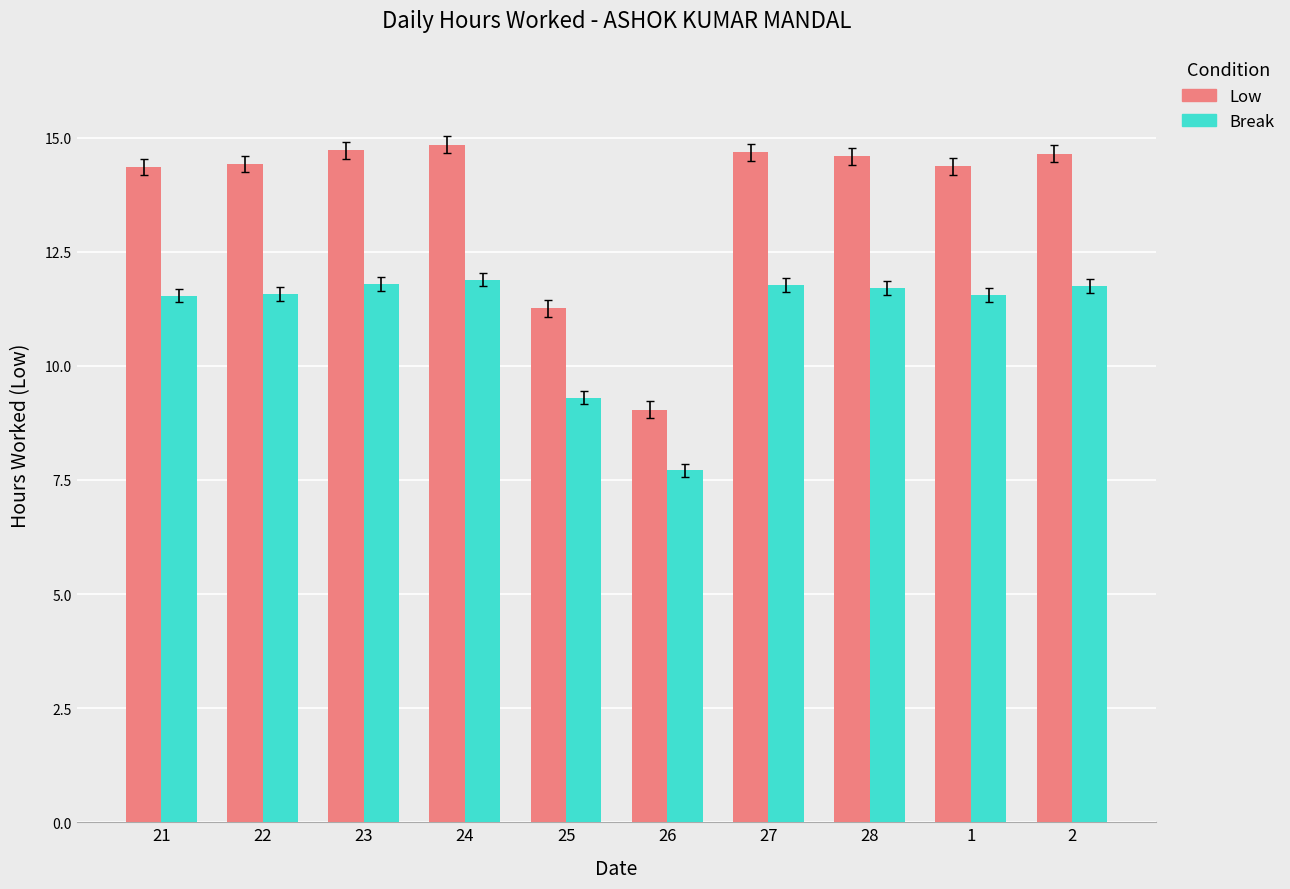

What is the total value across all series at 28?

26.3